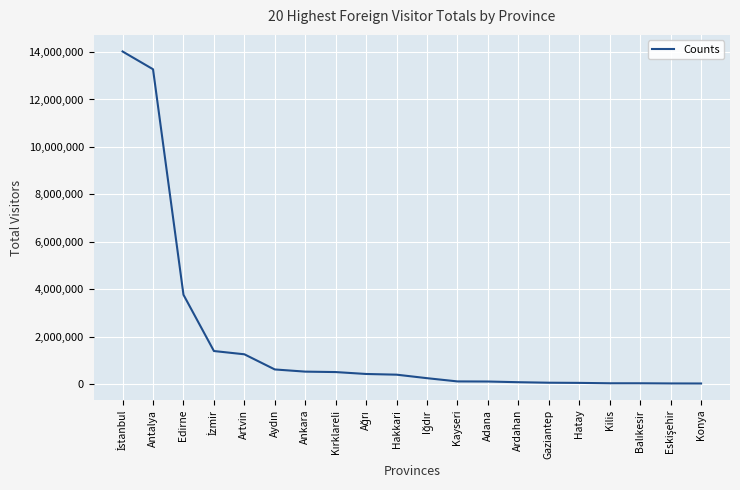

The chart shows a value of 1694241 at Edirne. True or false?

False